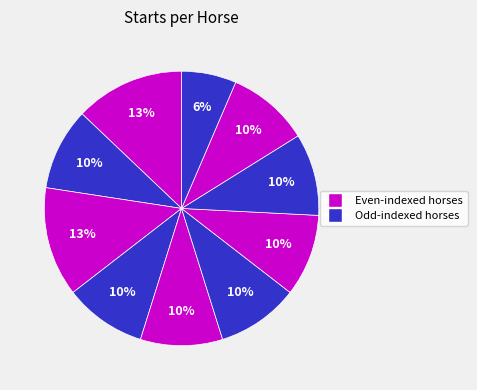

Count the number of slices in the pie.

10